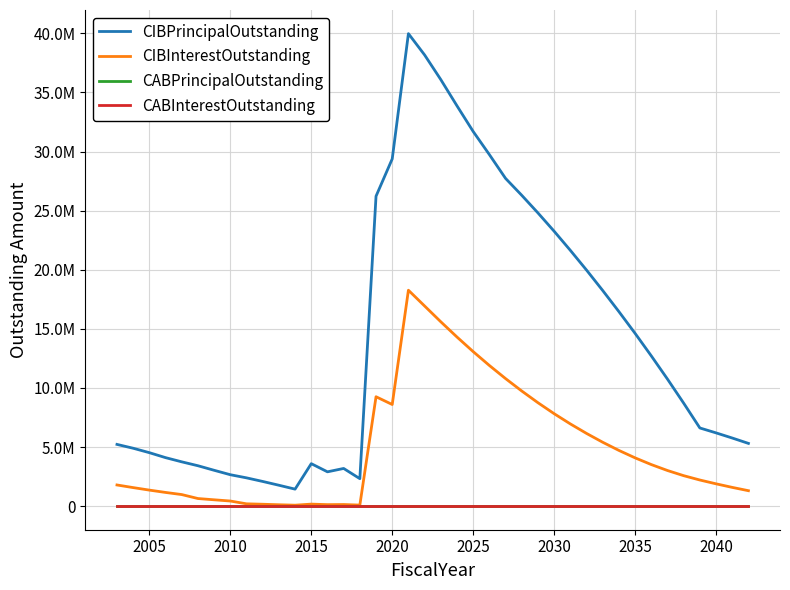

Does the chart display data point markers on the line(s)?

No